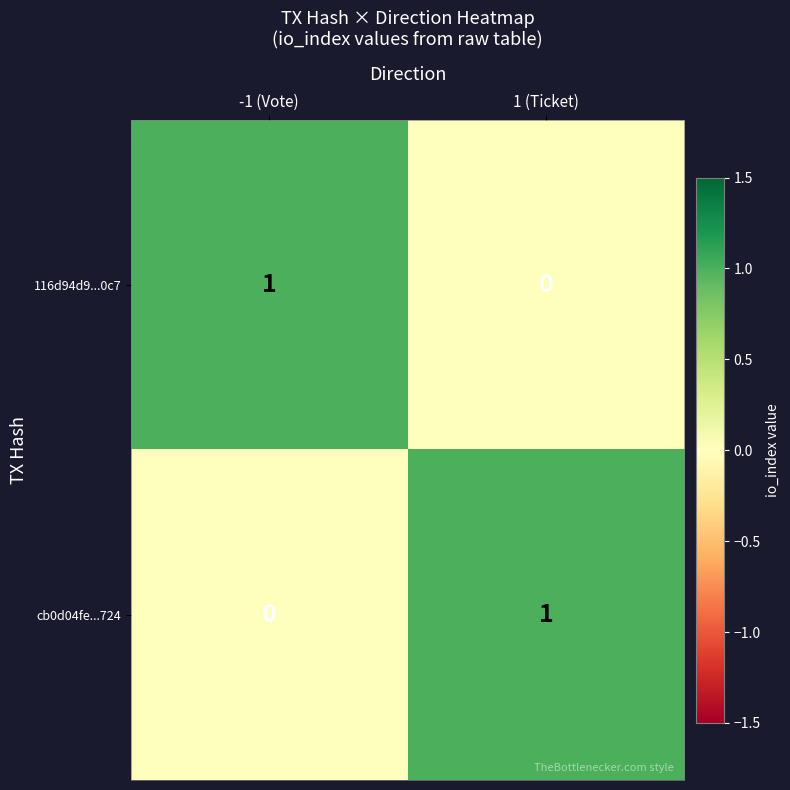

Reading left to right, list all the values displayed in this chart.

116d94d9...0c7: -1 (Vote)=1	1 (Ticket)=0
cb0d04fe...724: -1 (Vote)=0	1 (Ticket)=1